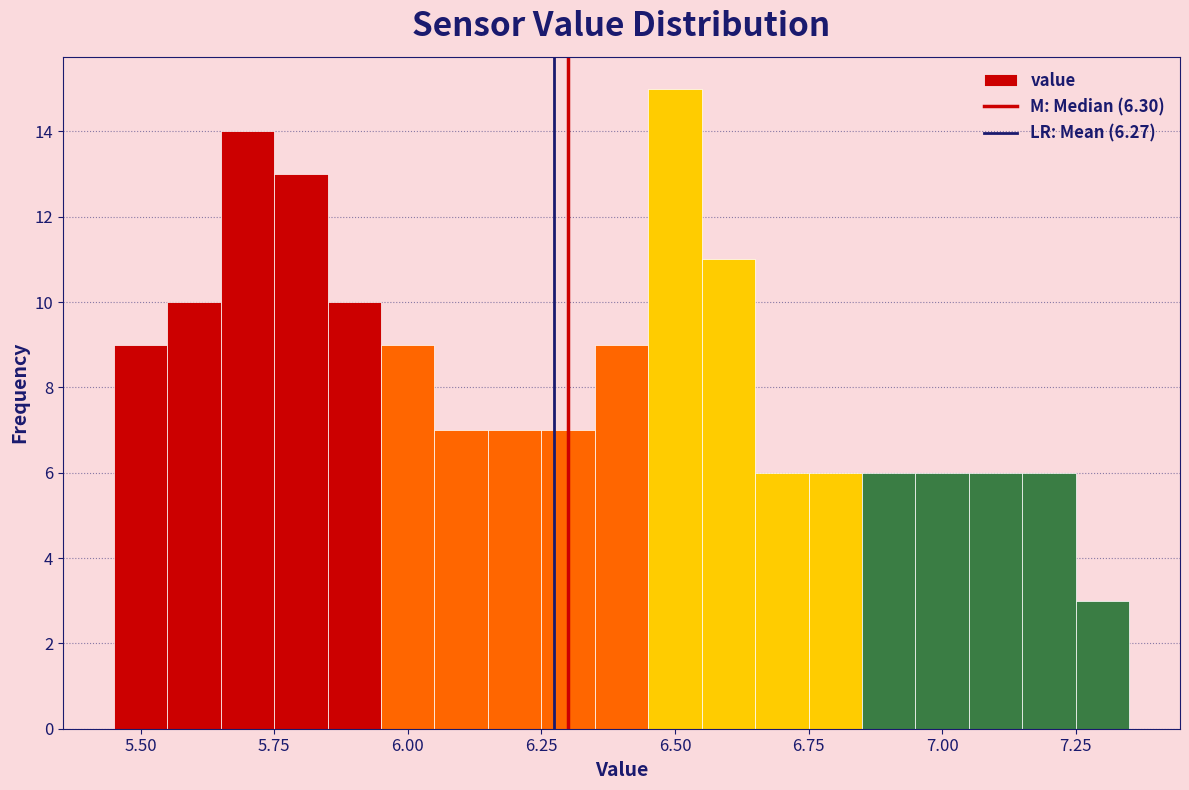

Around what value on the x-axis is the tallest bar? Give the approximate position of its centre, as read against the axis.

6.50